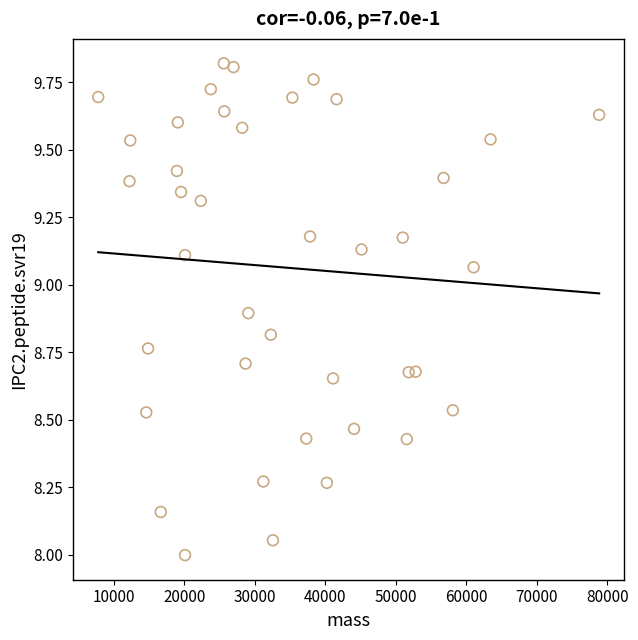

What is the range of Y values (max minus min)?

1.8